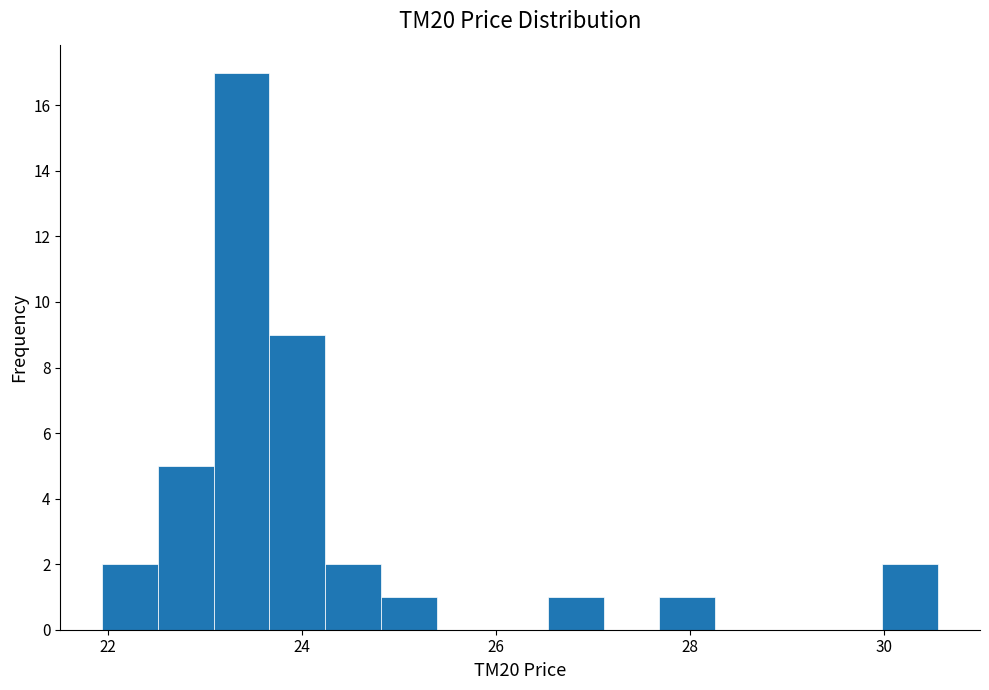

Around what value on the x-axis is the tallest bar? Give the approximate position of its centre, as read against the axis.

23.4